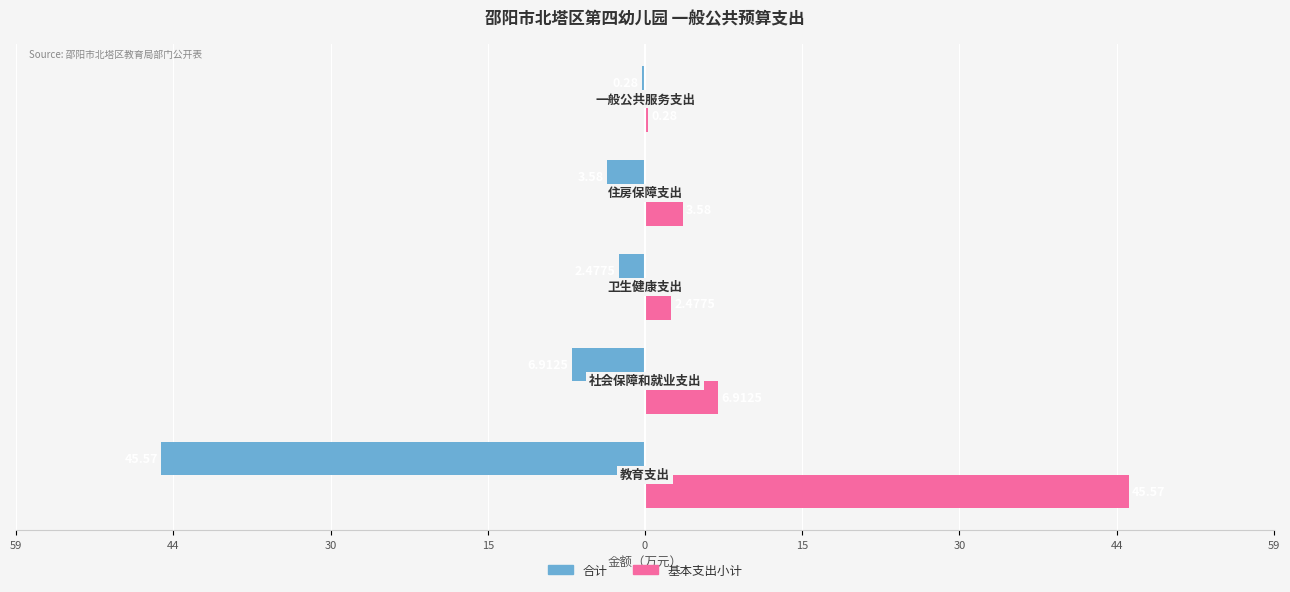

What are all the series names shown in the legend?

合计, 基本支出小计